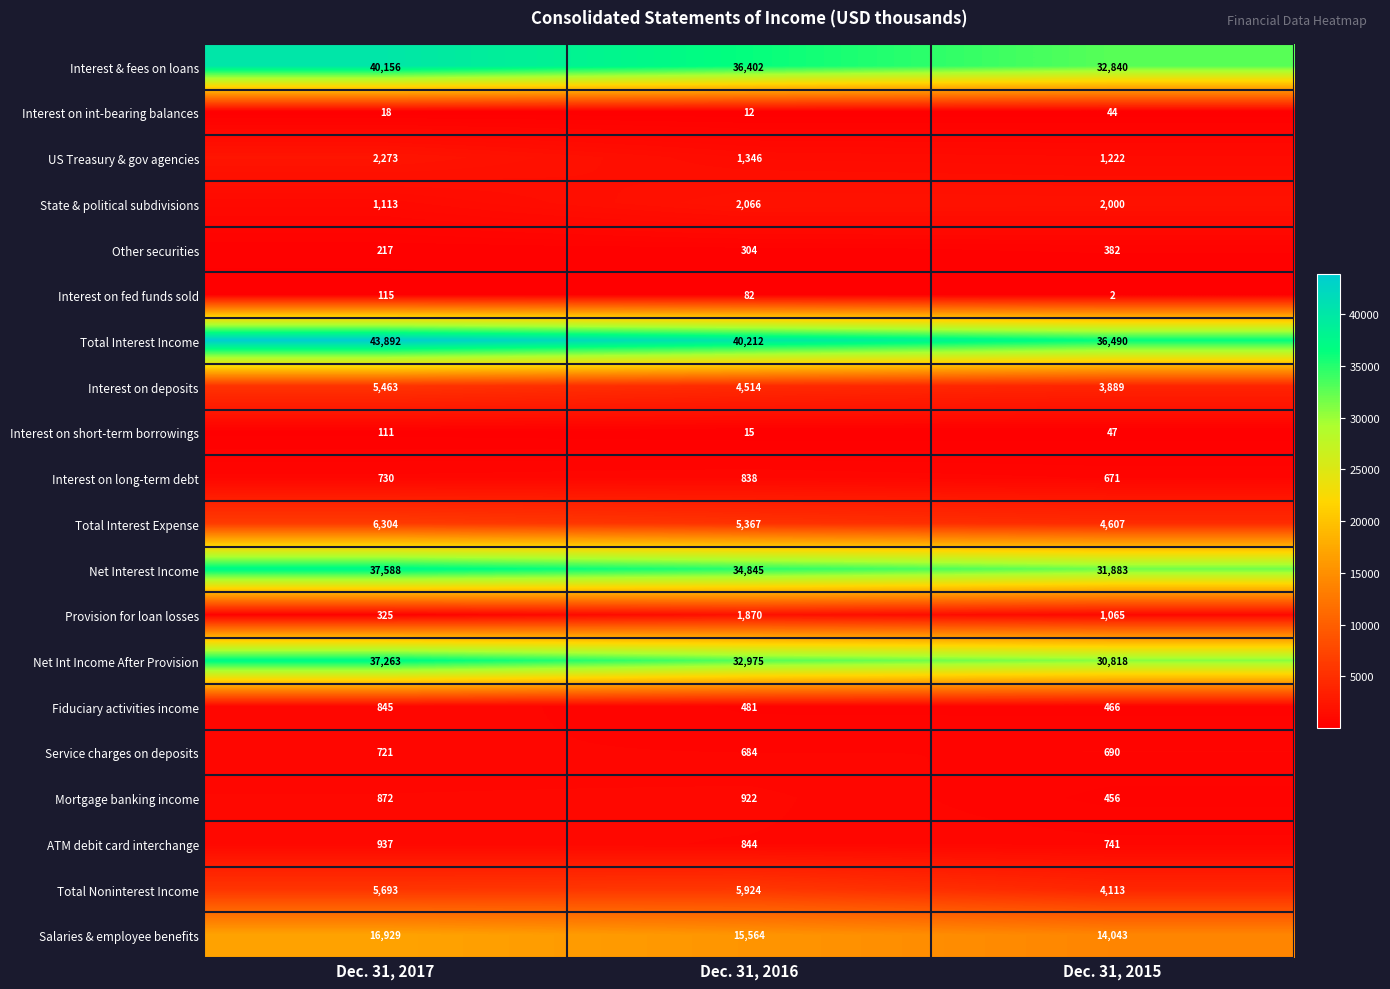

The Interest on long-term debt series shows 272 at Dec. 31, 2015. True or false?

False